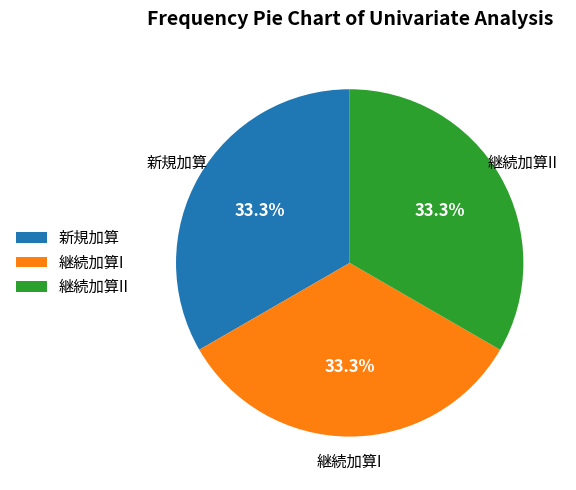

To the nearest percent, what is the average slice percentage?

33%